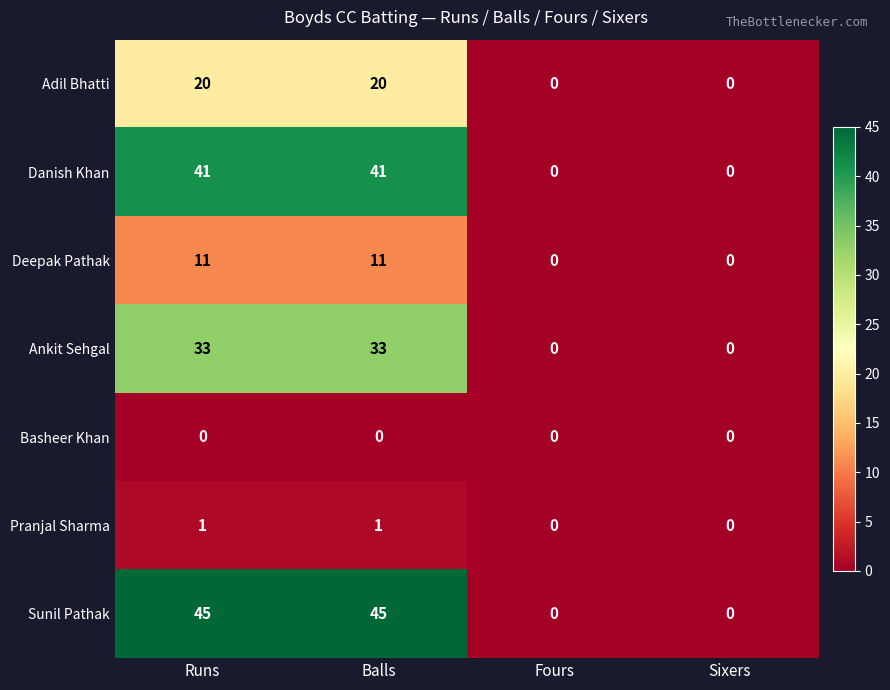

What value does the Deepak Pathak series have at Balls?

11